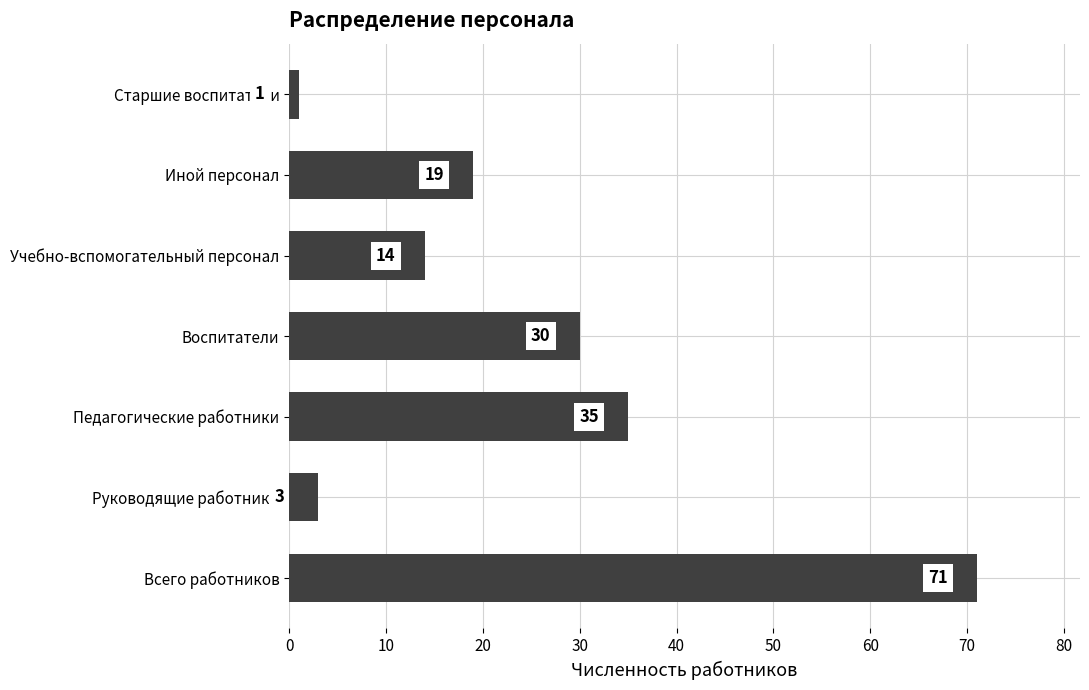

What is the difference between the maximum and minimum values?

70